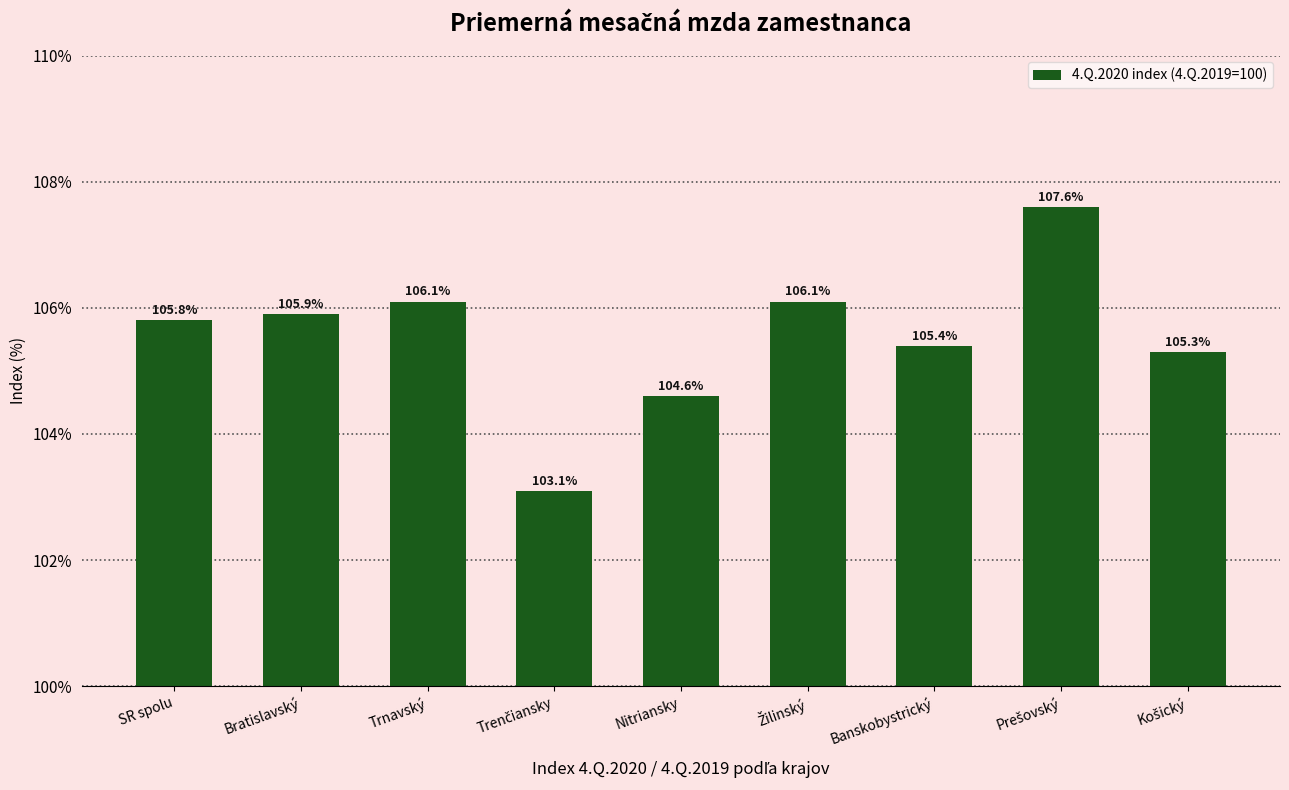

Reading right to left, transcribe all the data shown in this chart.

105.3	107.6	105.4	106.1	104.6	103.1	106.1	105.9	105.8